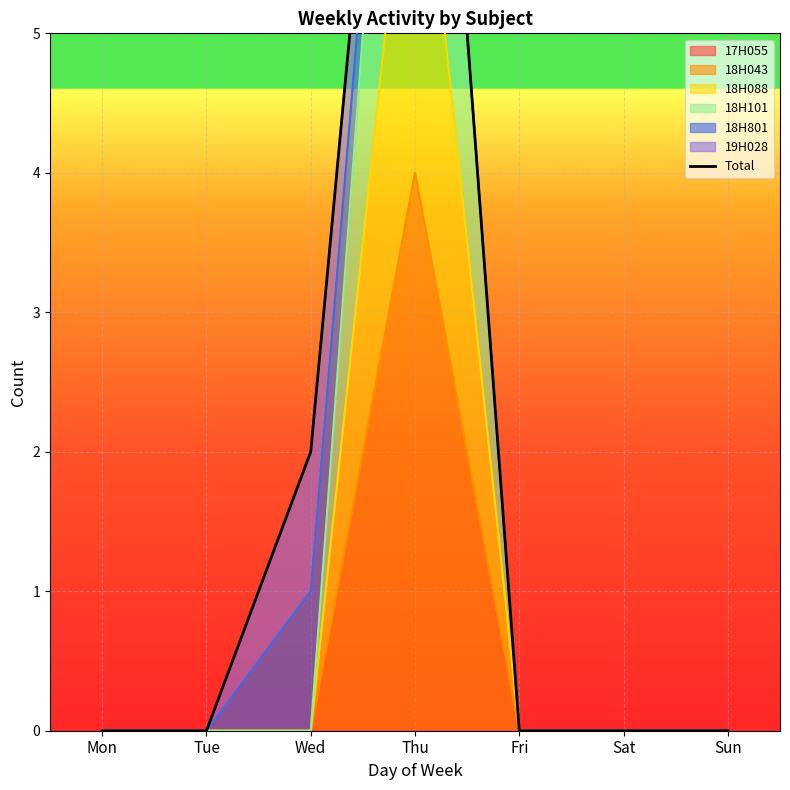

Does the chart display data point markers on the line(s)?

No